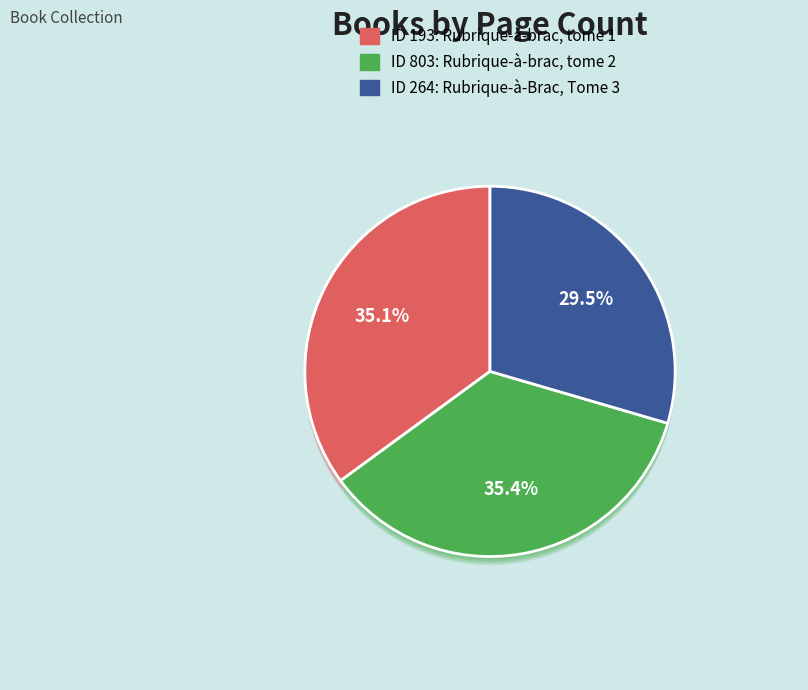

How many segments does this pie chart have?

3